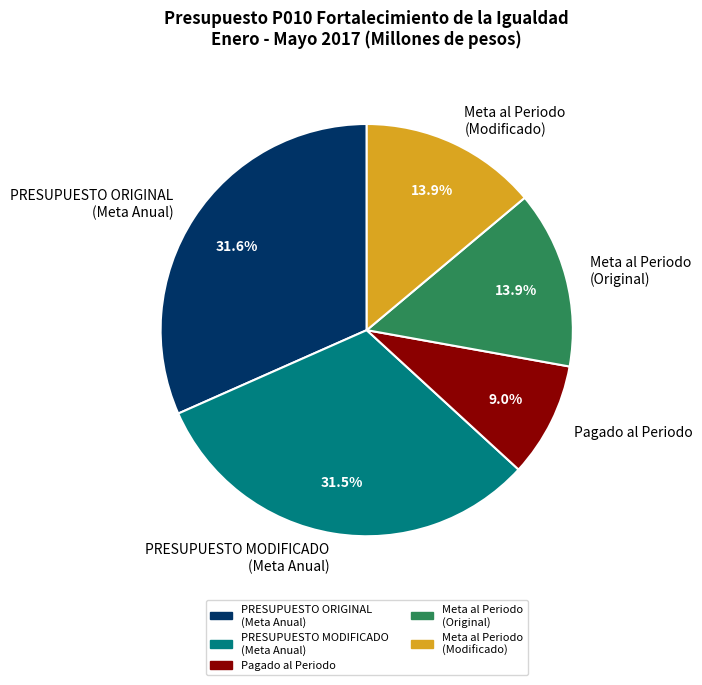

Does Meta al Periodo (Modificado) represent more than half of the total?

No